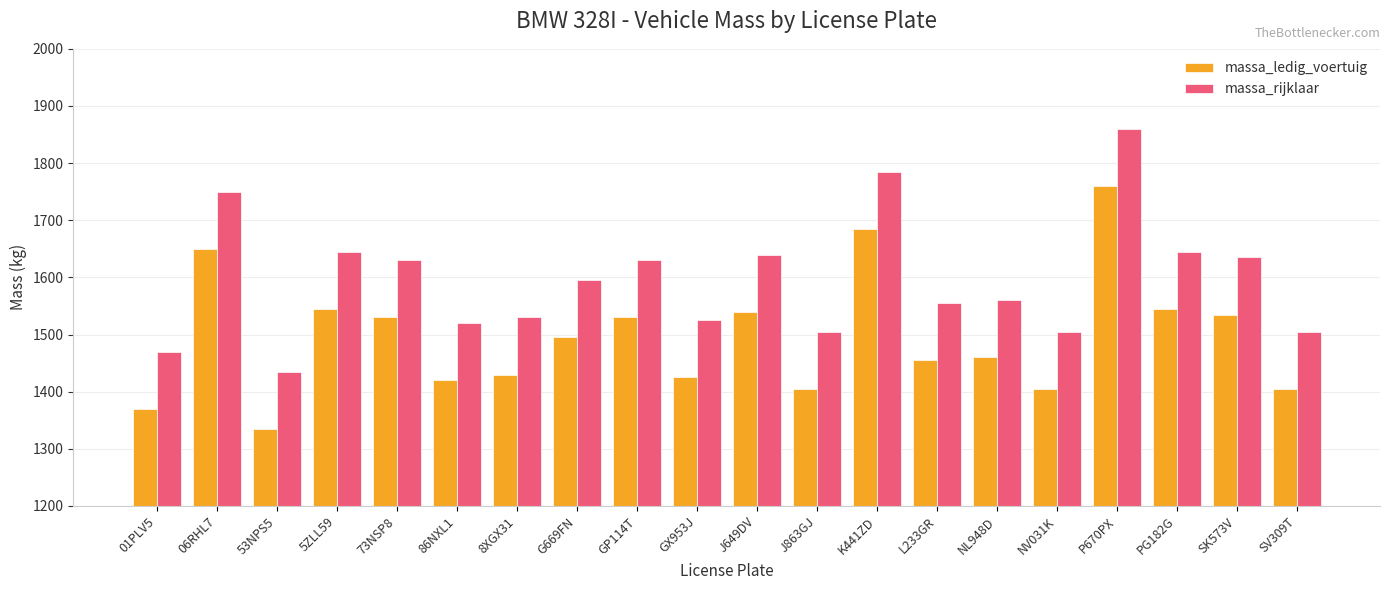

What position from the left is 8XGX31?

7